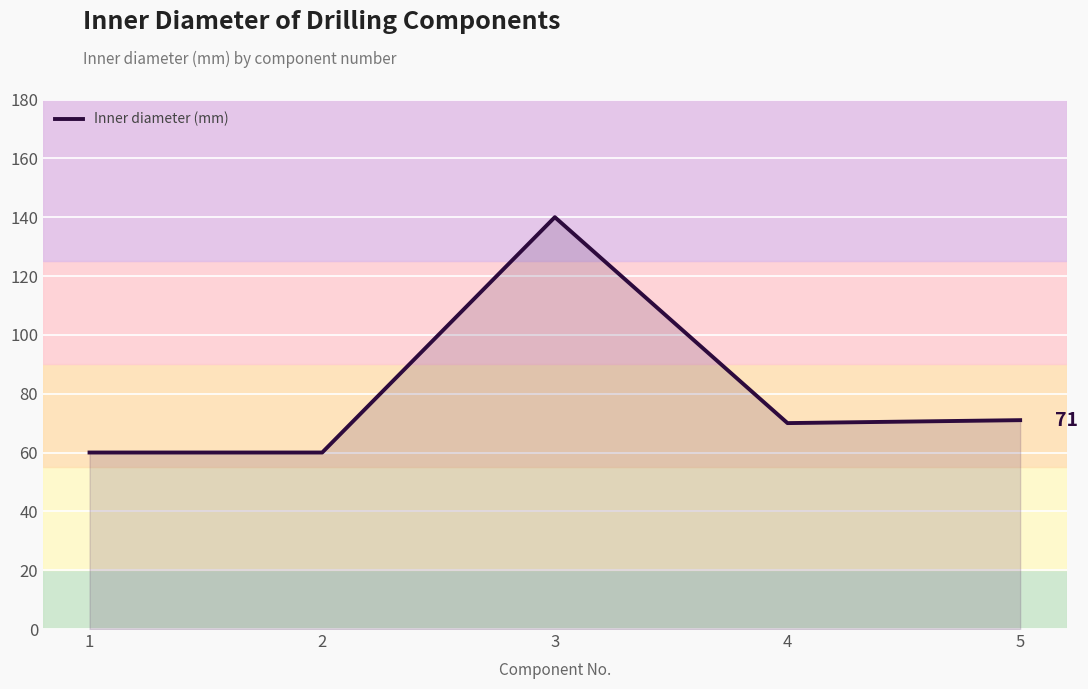

Between 2 and 5, which is larger?

5